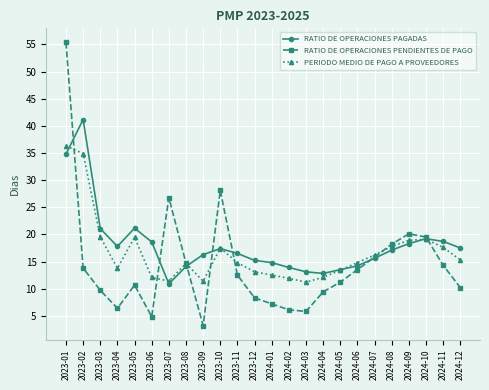

At which label does RATIO DE OPERACIONES PAGADAS reach its peak?

2023-02